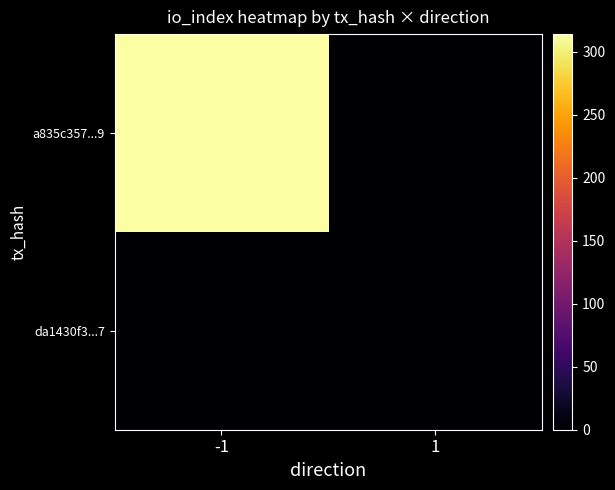

Between -1 and 1, which is larger?

-1